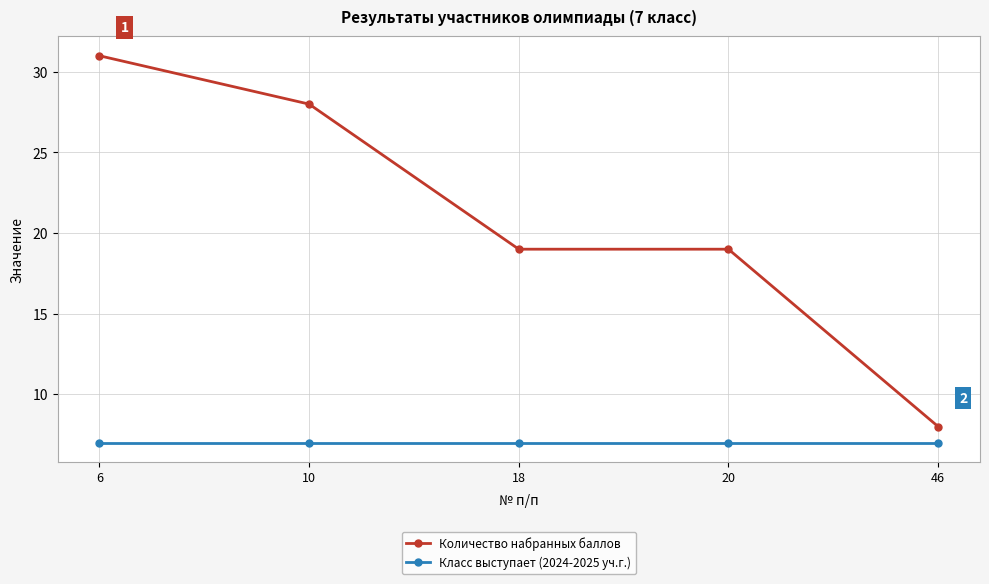

What is the sum of all Количество набранных баллов values?

105